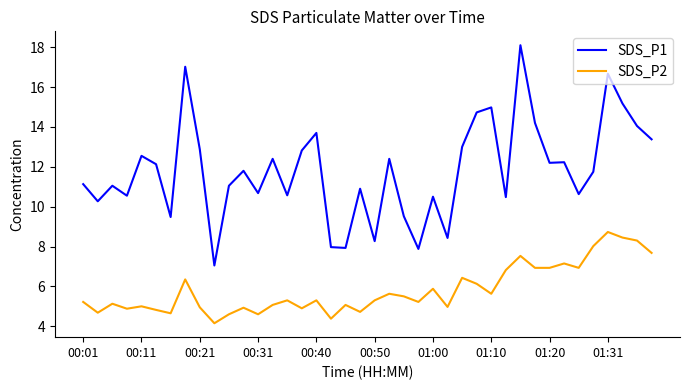

Which series has the largest total across all categories?

SDS_P1